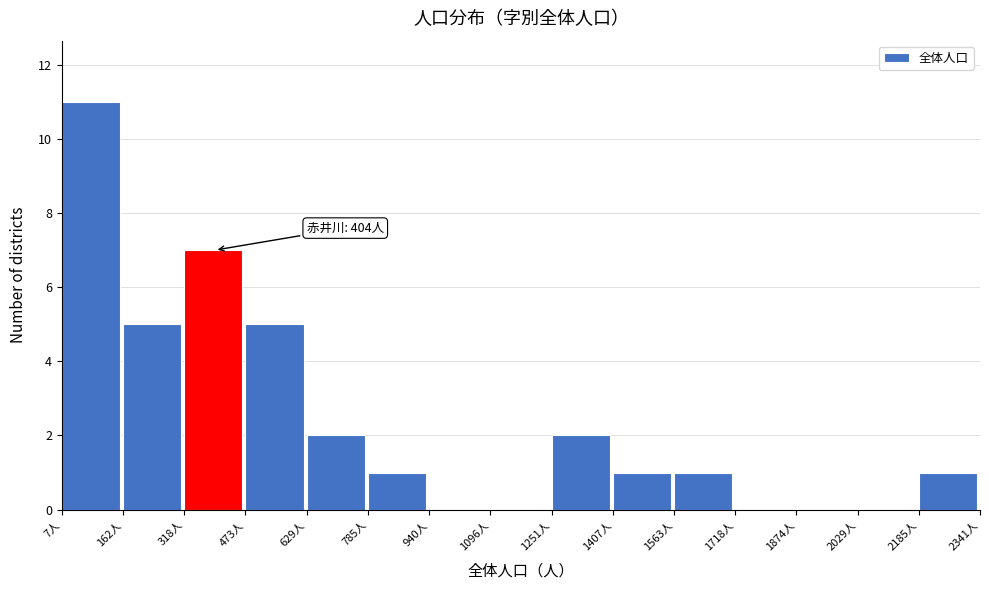

Over which range of the x-axis is the bar tallest?

0 to 160